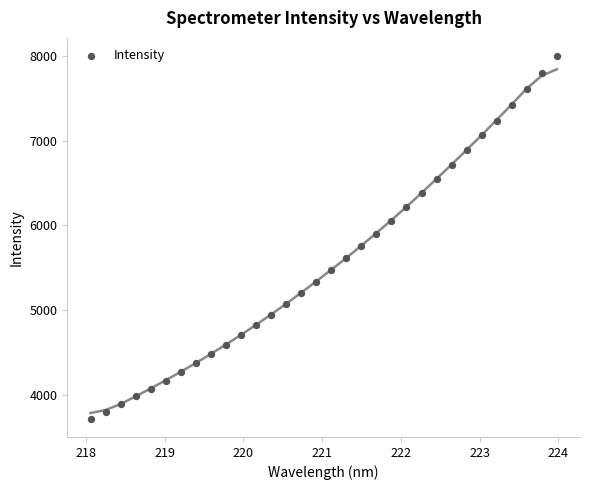

What is the range of Y values (max minus min)?

4281.1